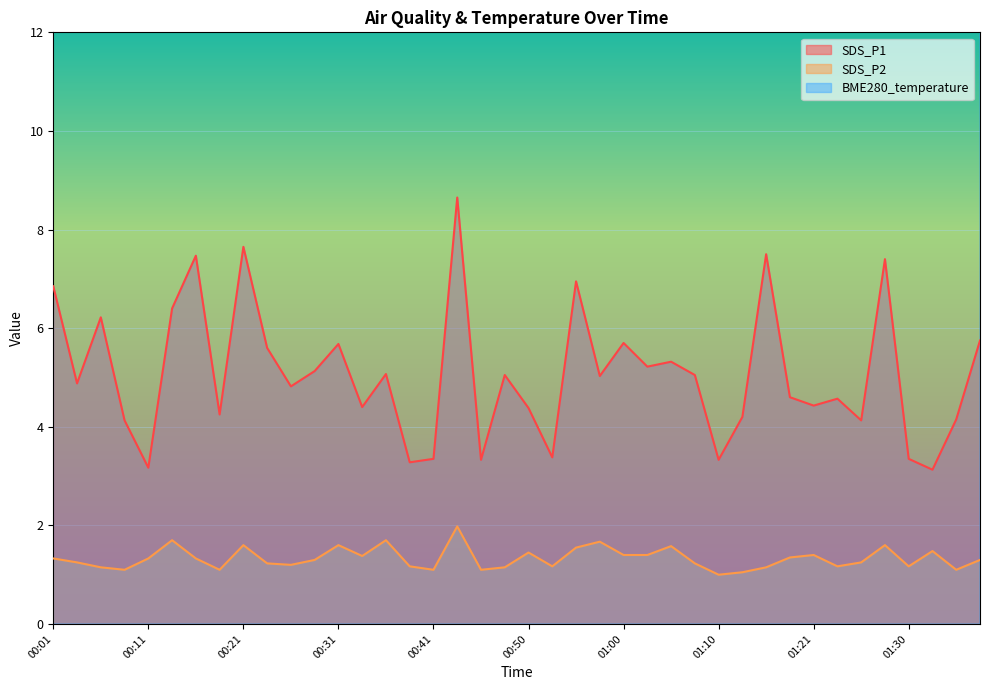

True or false: BME280_temperature and SDS_P2 intersect in this chart.

False